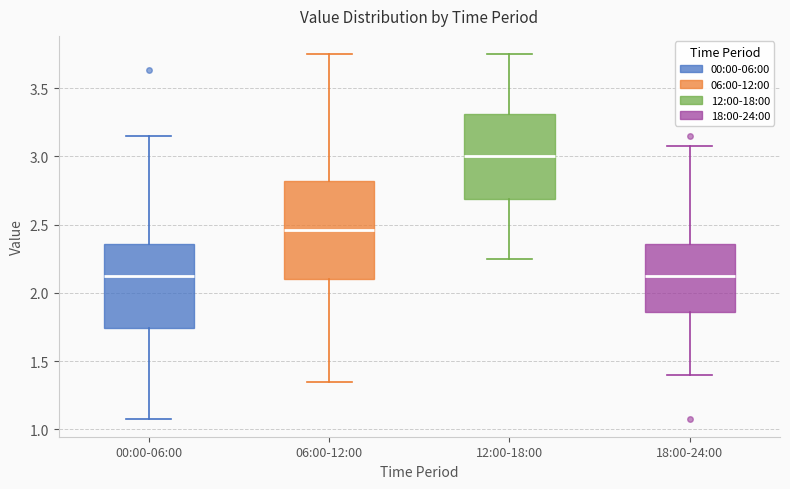

Where does the upper whisker of the box for 06:00-12:00 end on the y-axis? The values are not printed on the chart, so give them approximately, as read against the axis.

3.75